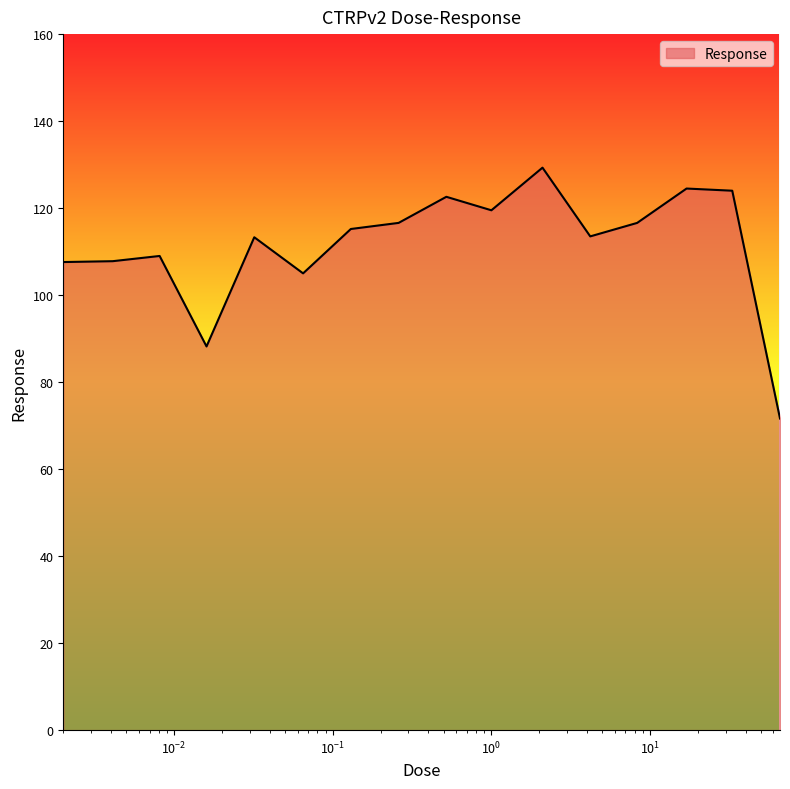

What is the minimum value shown in the chart?

71.6